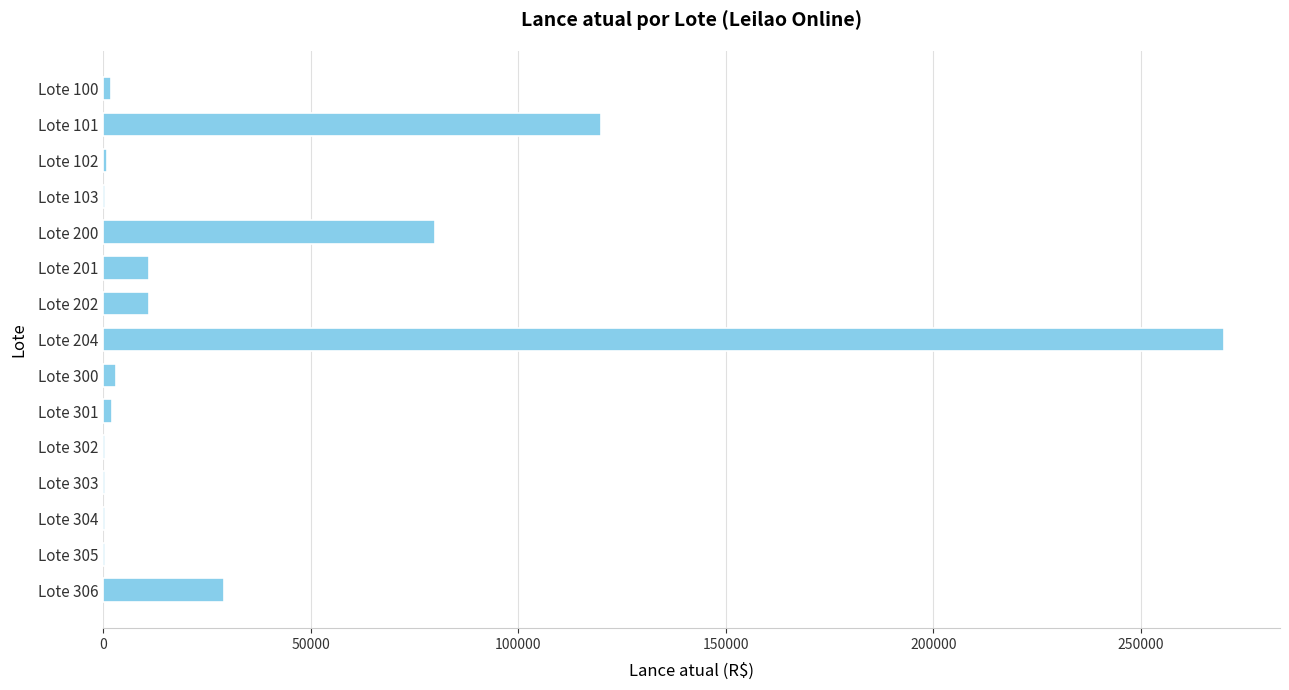

Where is the data nearest to the value 135125?

Lote 101